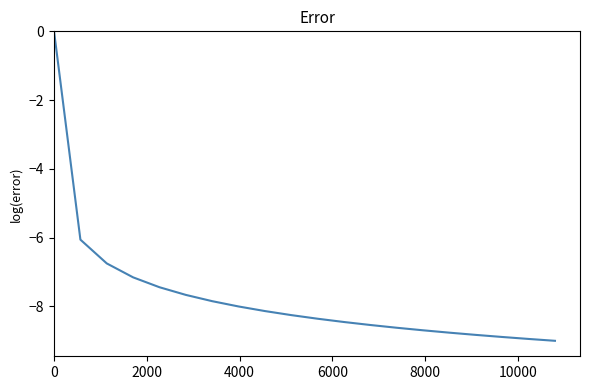

What is the minimum value shown in the chart?

-9.0